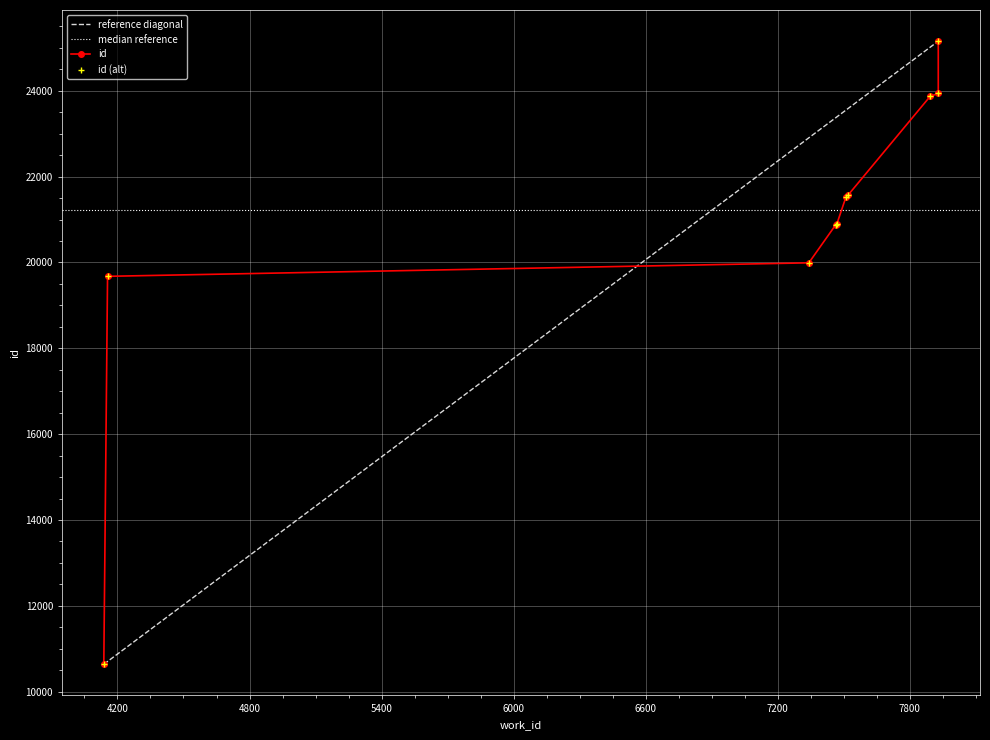

Which category has the highest value across all series?

7929